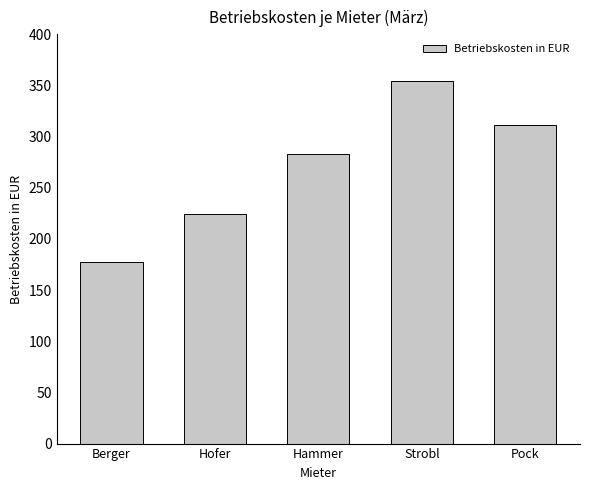

Reading left to right, list all the values displayed in this chart.

177.0	224.2	283.2	354.0	311.5